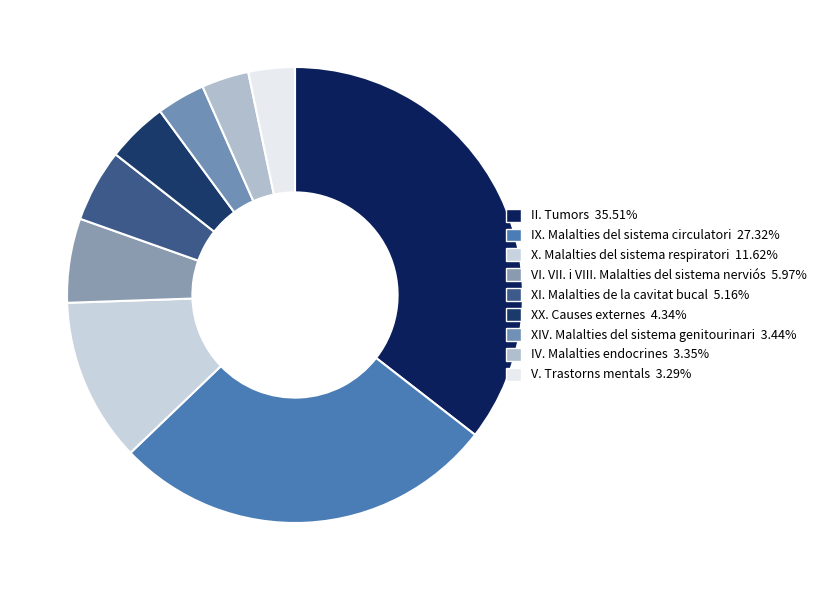

Rank the categories by value from highest to lowest.

II. Tumors, IX. Malalties del sistema circulatori, X. Malalties del sistema respiratori, VI. VII. i VIII. Malalties del sistema nerviós, XI. Malalties de la cavitat bucal, XX. Causes externes, XIV. Malalties del sistema genitourinari, IV. Malalties endocrines, V. Trastorns mentals